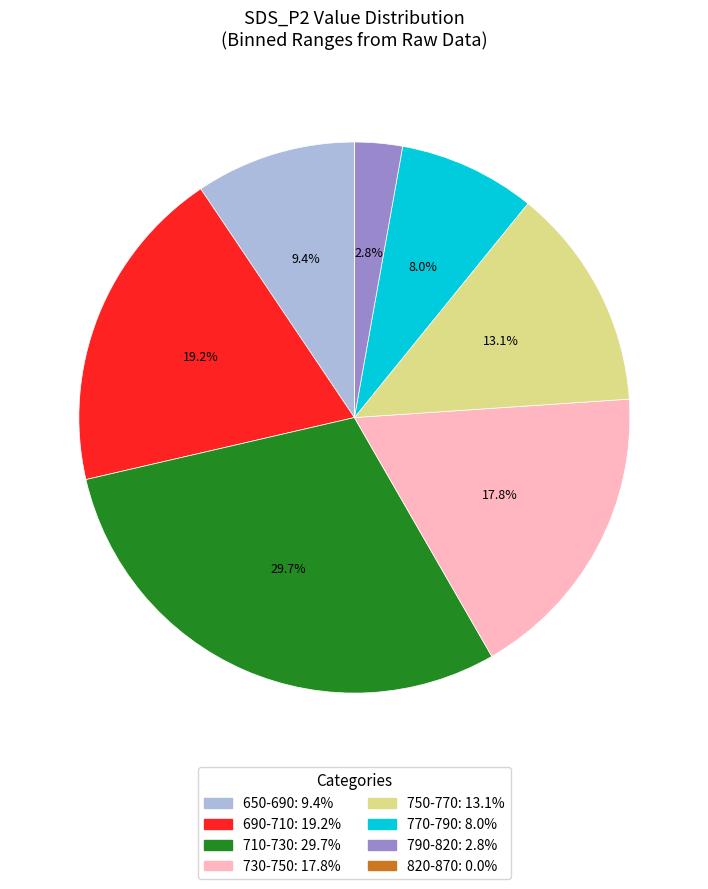

Does any single category account for the majority?

No